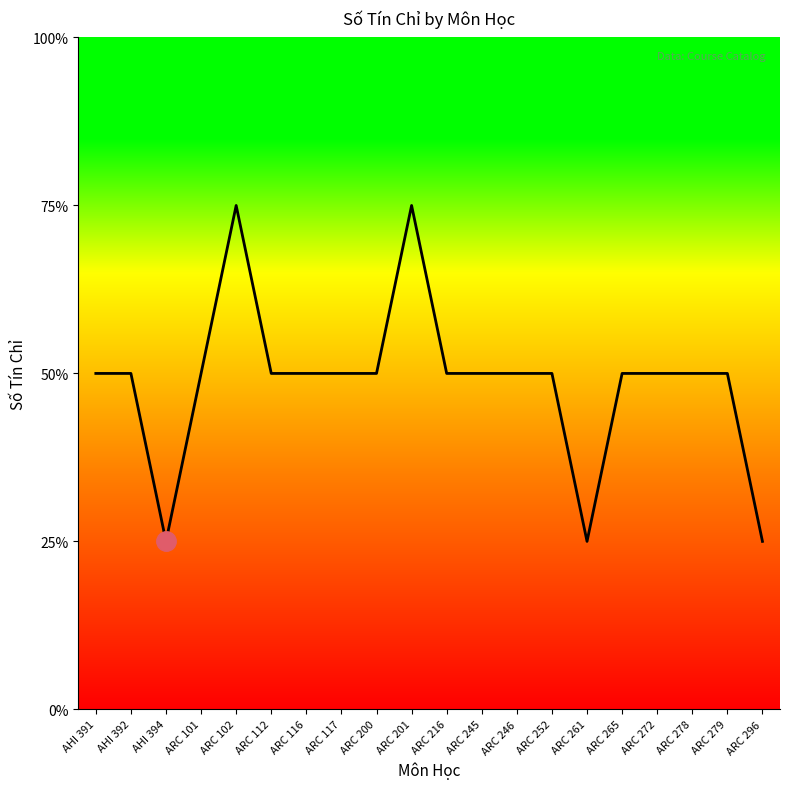

Is this an area chart (filled region under the line)?

Yes